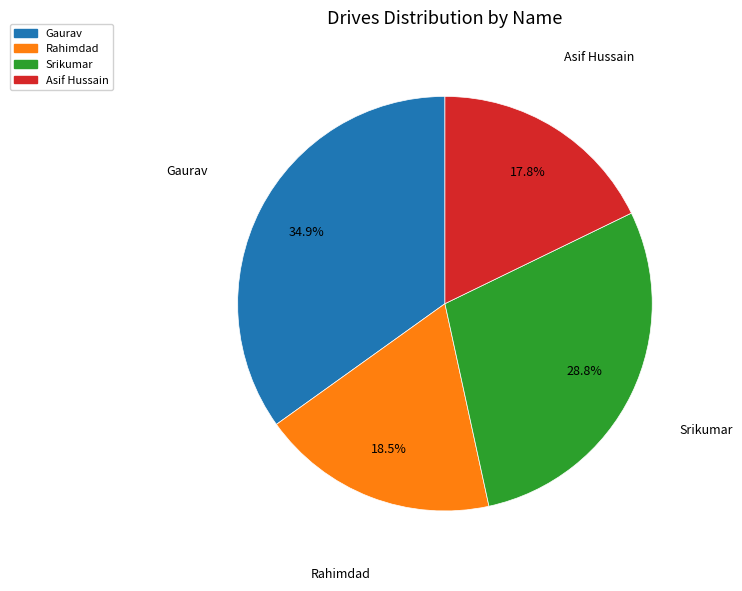

Rank the categories by value from lowest to highest.

Asif Hussain, Rahimdad, Srikumar, Gaurav